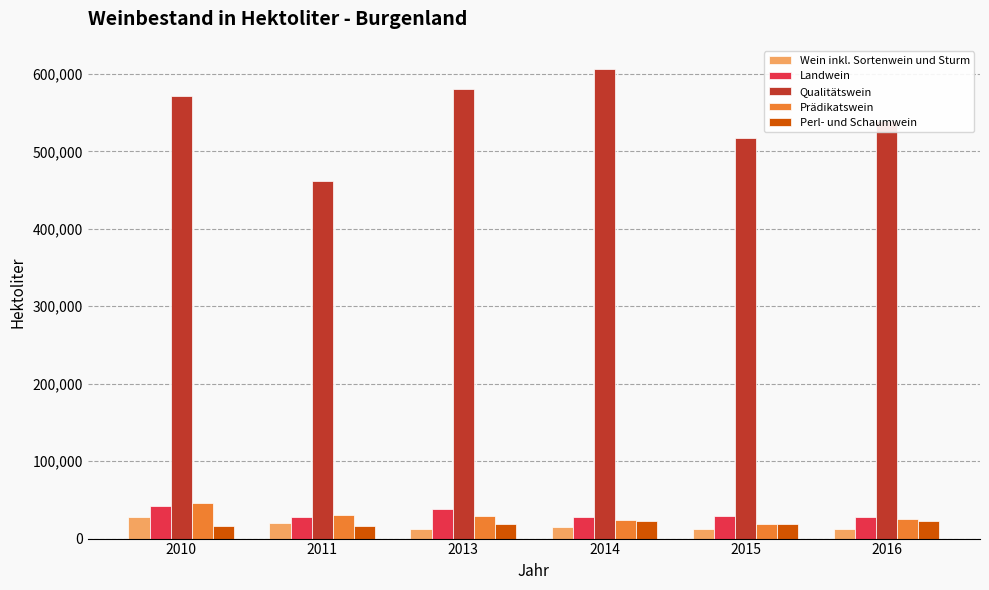

What is the greatest value displayed?

605932